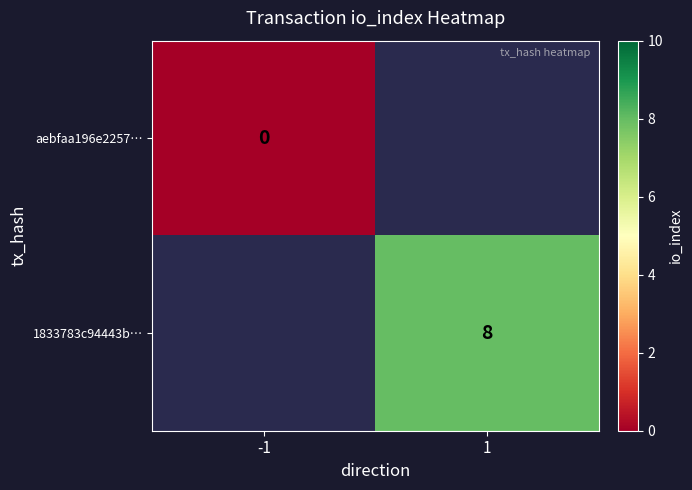

Which category has the highest value across all series?

1